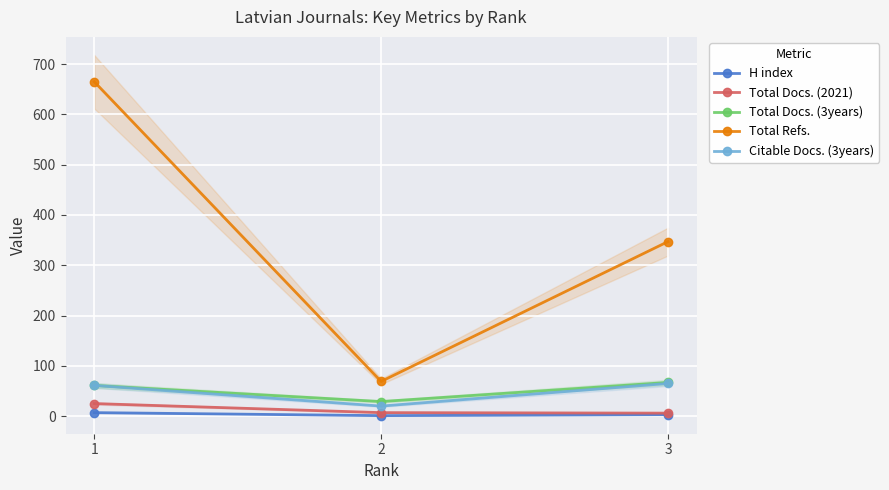

What is the sum of the Citable Docs. (3years) values at 2 and 3?

85